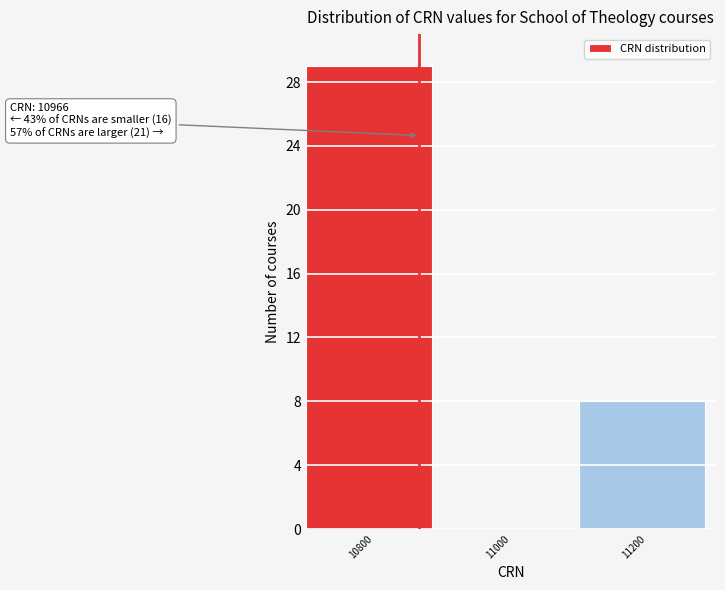

Reading left to right, extract all data points from this chart.

10800=29	11000=0	11200=8